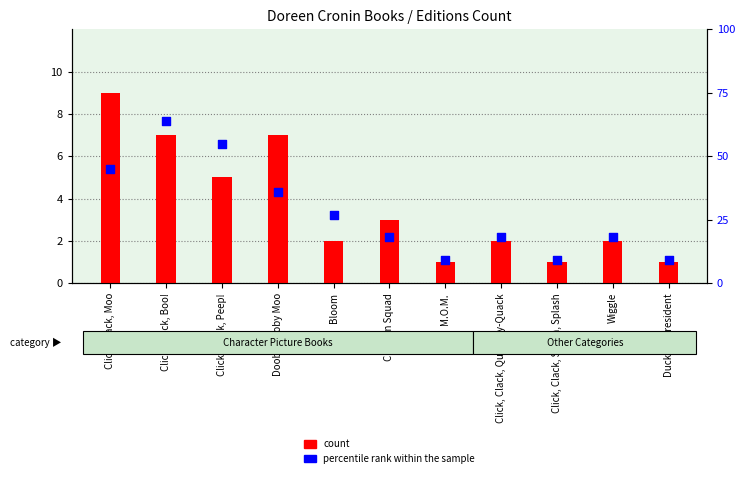

What is the total value across all series at Click, Clack, Peep!?

60